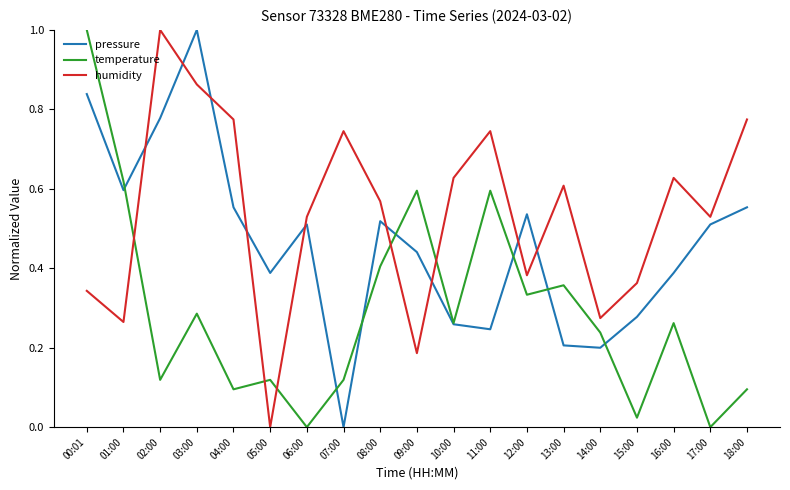

What is the highest value of the pressure series?

1.0